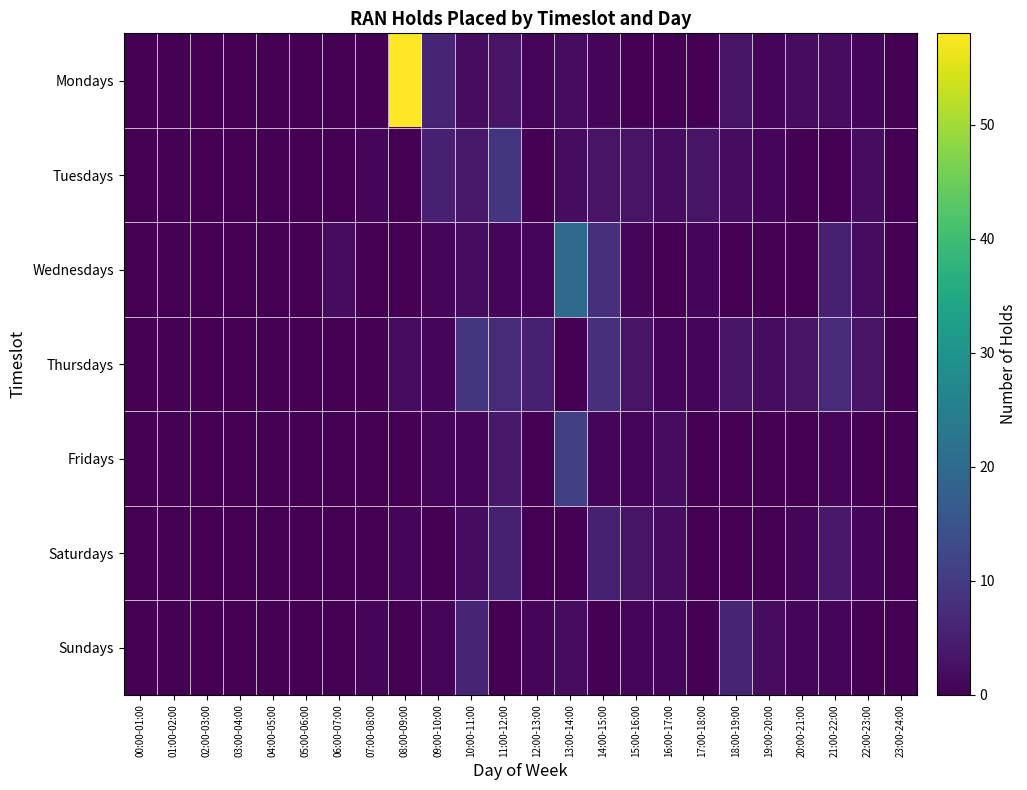

Which series changed the most between 01:00-02:00 and 12:00-13:00?

Thursdays